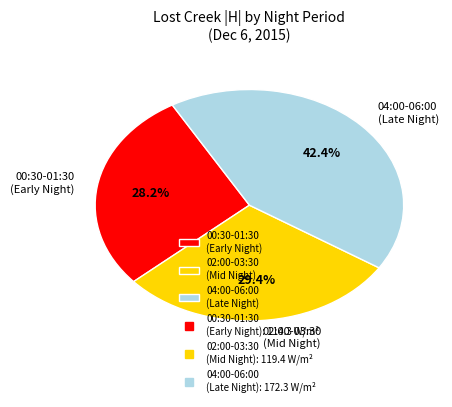

What is the largest slice in the pie chart?

04:00-06:00 (Late Night)